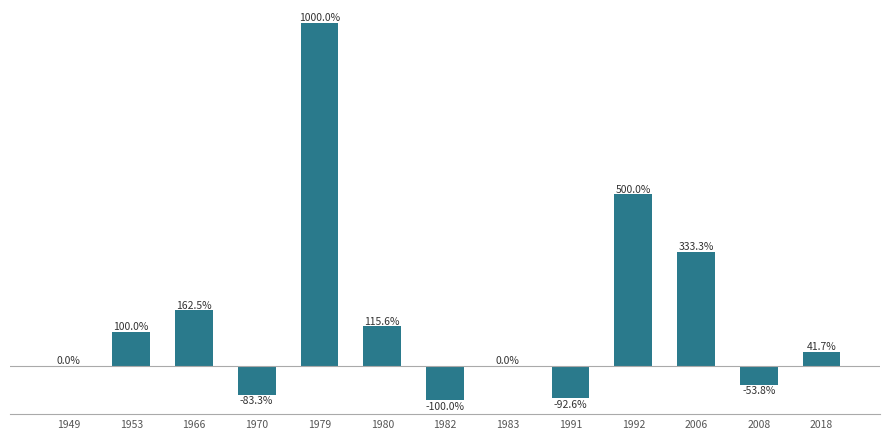

Are the bars horizontal?

No